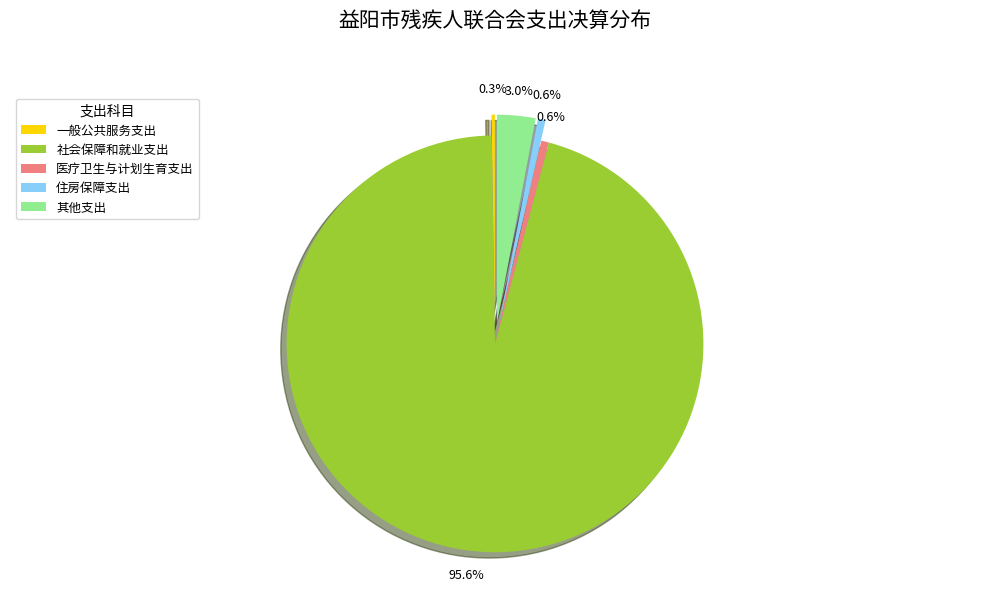

Which has a higher value, 医疗卫生与计划生育支出 or 社会保障和就业支出?

社会保障和就业支出